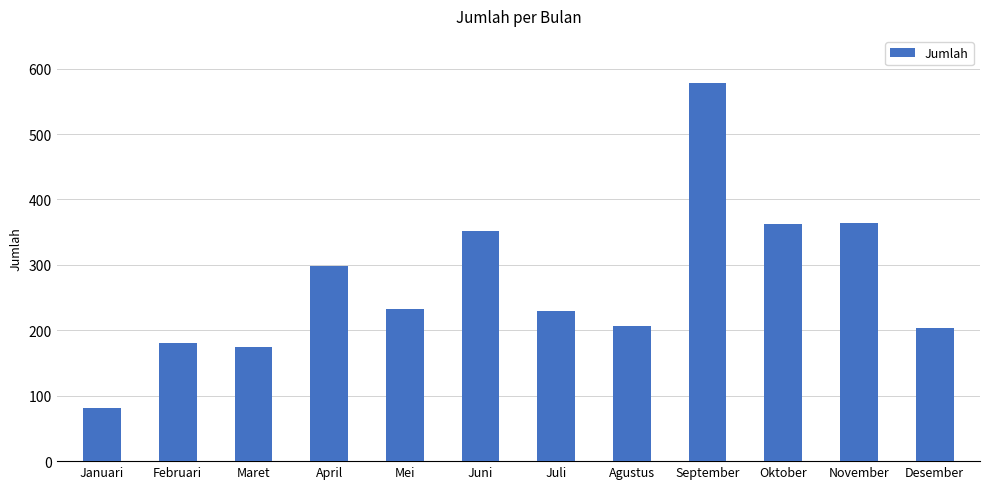

True or false: the data shows 207 at Agustus.

True